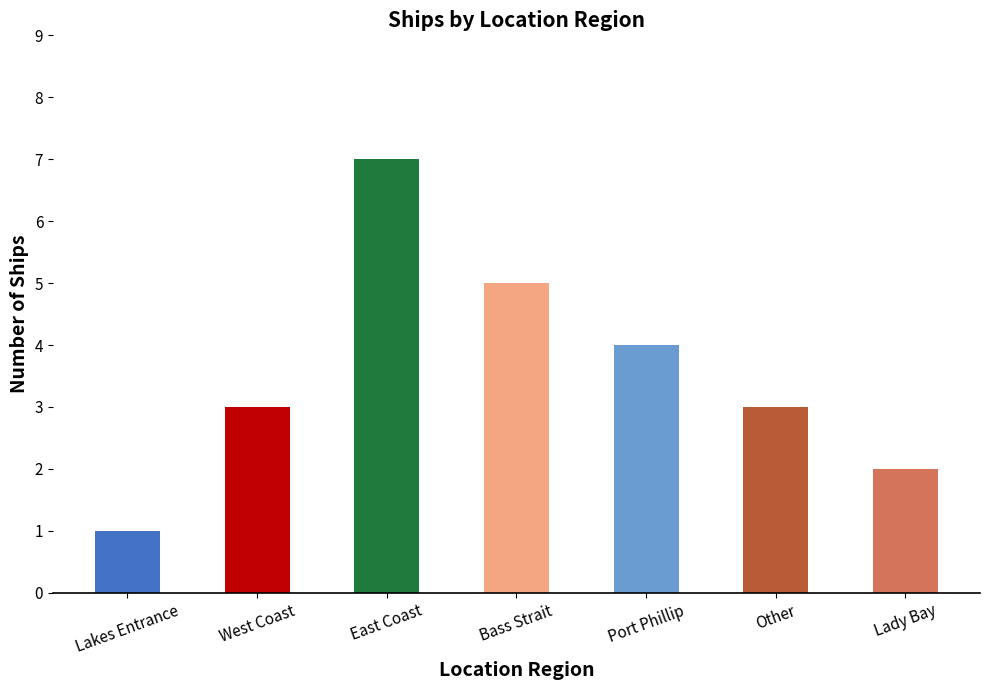

What is the difference between the values at Lakes Entrance and Other?

2